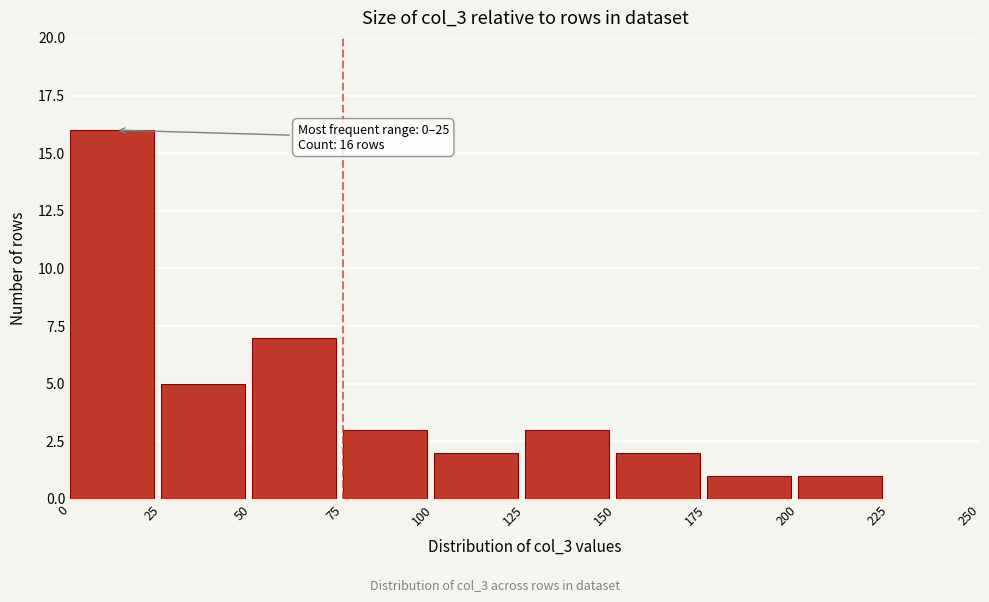

Over which range of the x-axis is the bar tallest?

0 to 25